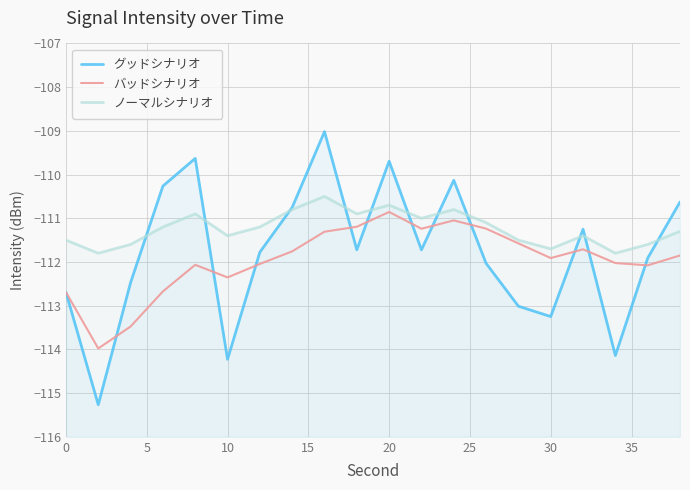

Which series has the largest range (max minus min)?

グッドシナリオ